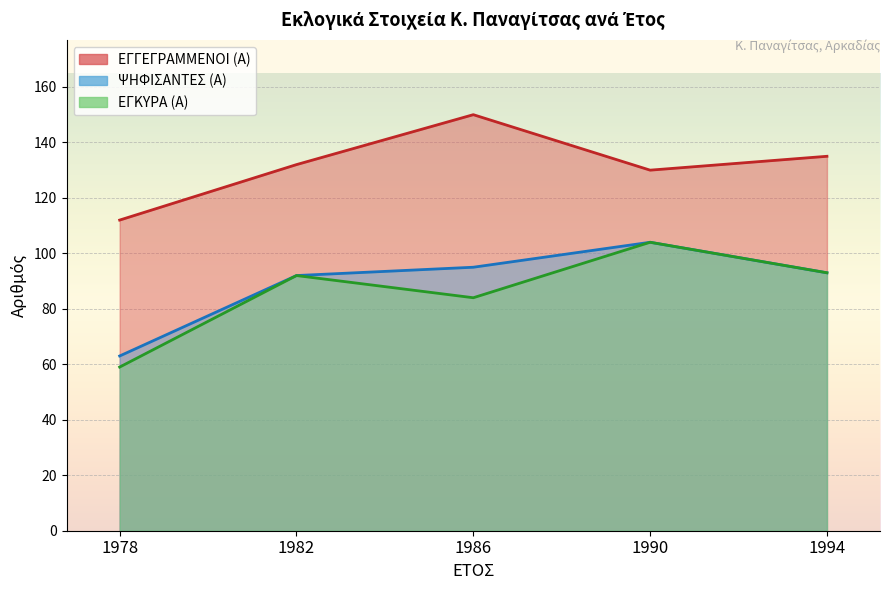

True or false: ΨΗΦΙΣΑΝΤΕΣ (Α) has a value of 28 at 1990.

False